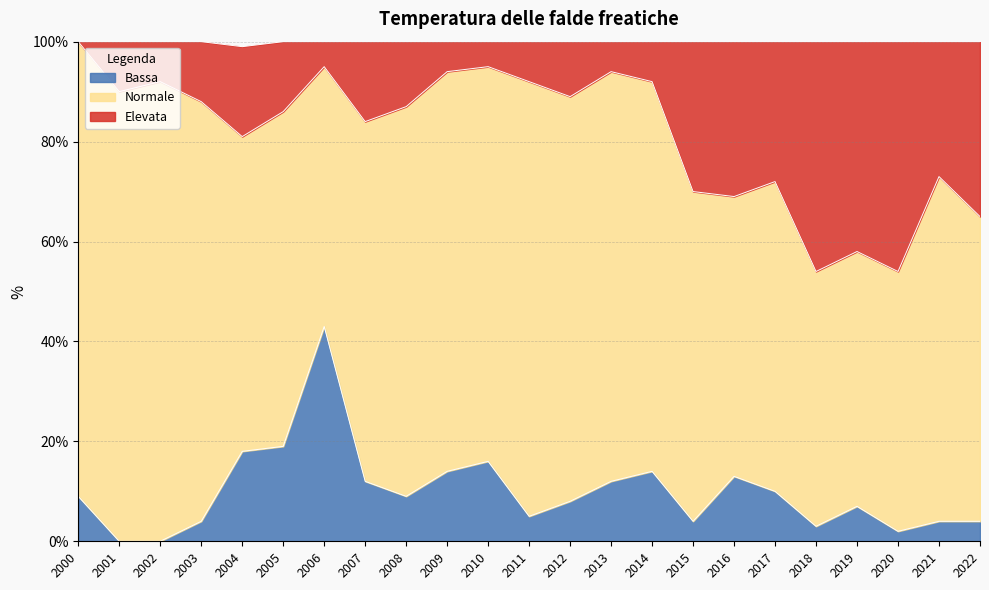

What is the total value across all series at 2020?

100